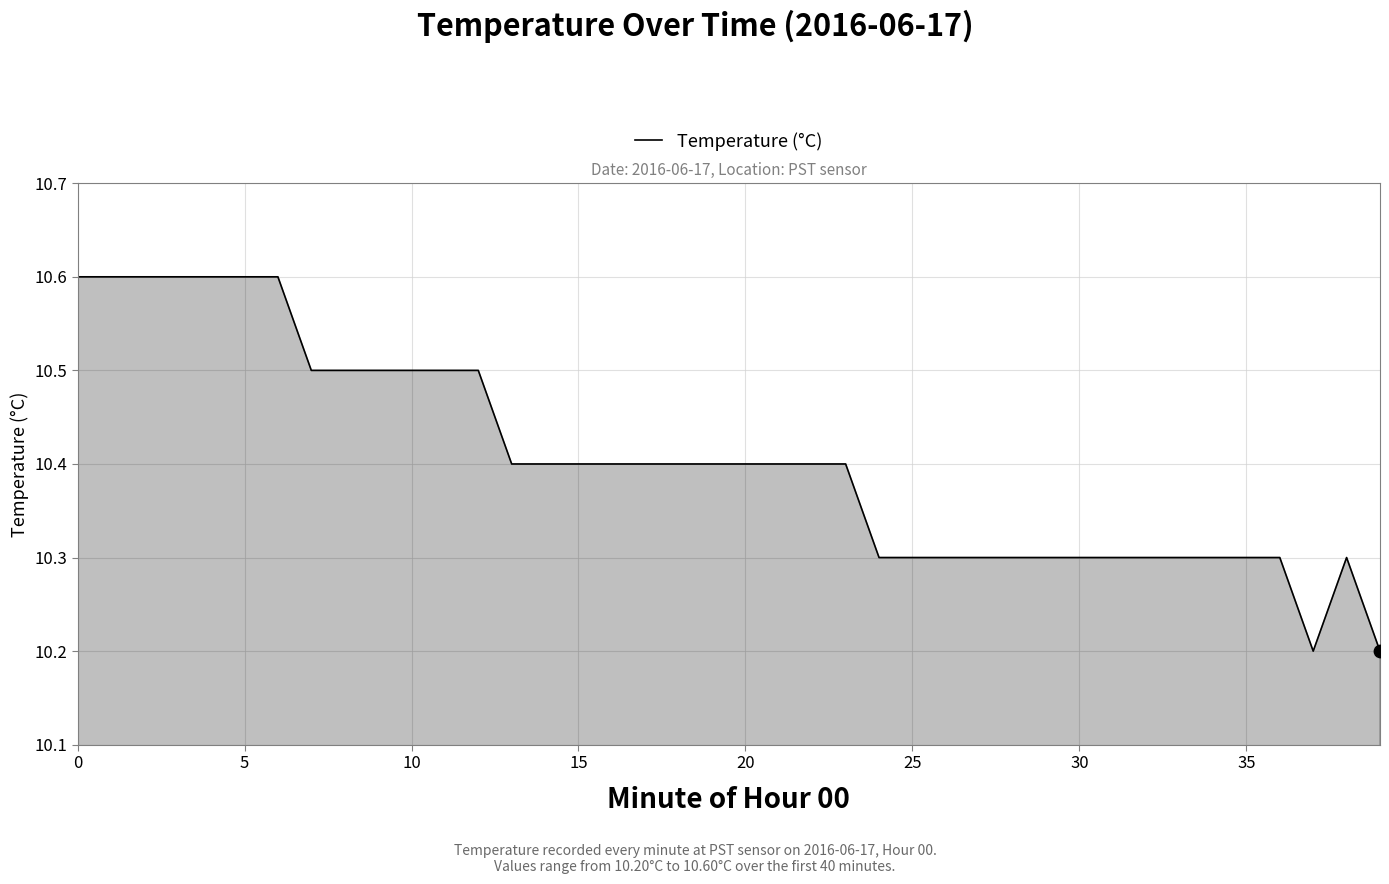

What is the maximum value shown in the chart?

10.6